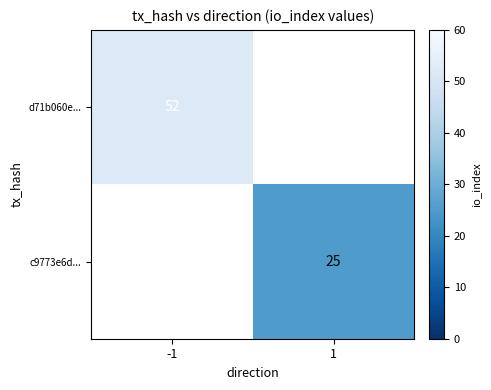

At how many categories does at least one series exceed 49?

1